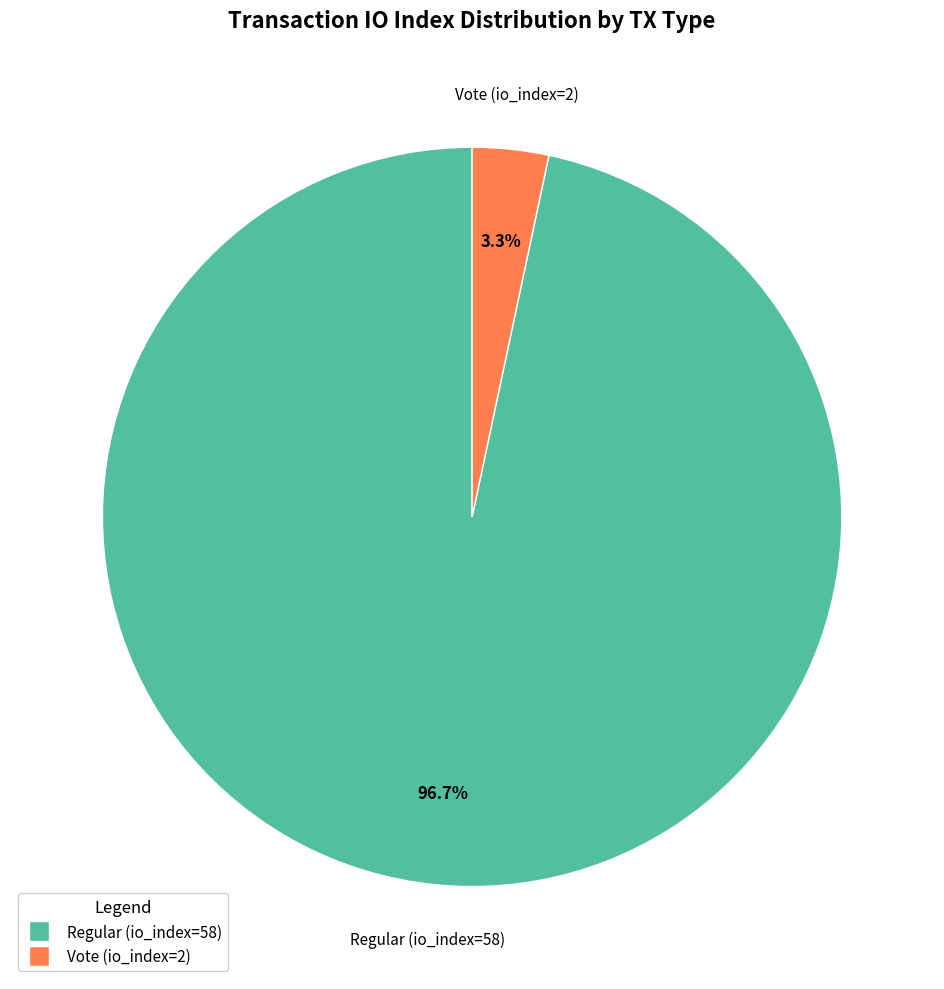

What percentage is NOT represented by Regular (io_index=58)?

3.3%